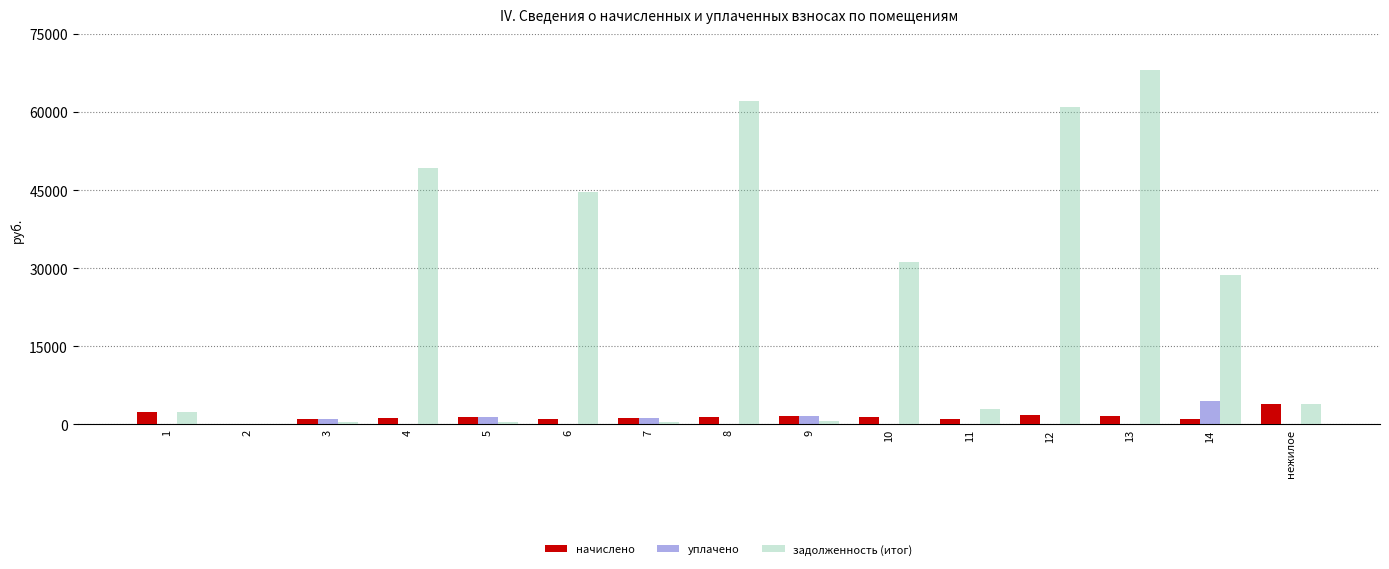

Is the value of уплачено at 13 greater than the value of задолженность (итог) at 11?

No